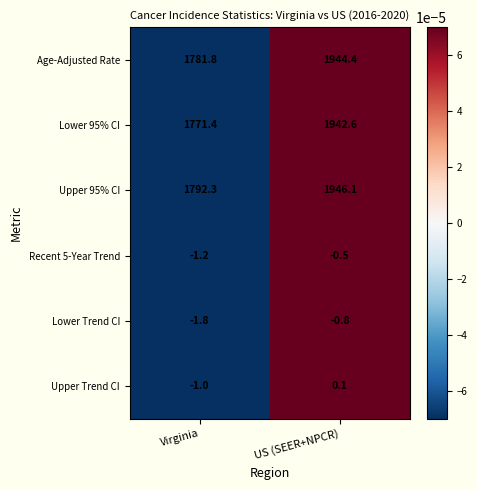

True or false: Upper 95% CI has a value of 903.5 at US (SEER+NPCR).

False